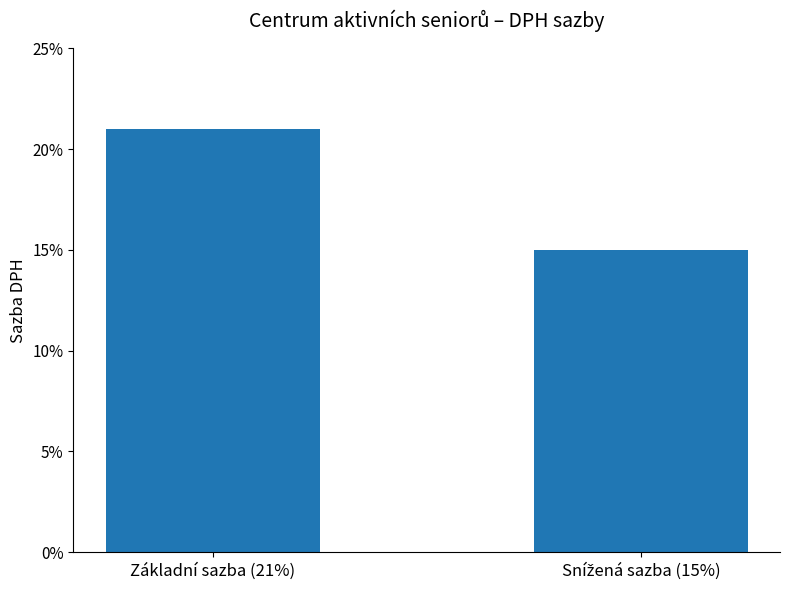

What position from the right is Základní sazba (21%)?

2